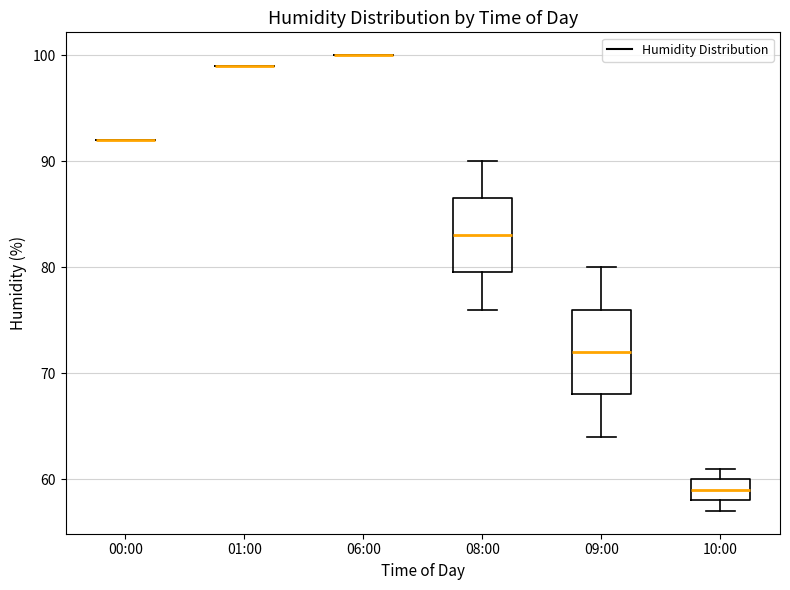

Reading left to right, read every box against the y-axis: the position of its median line, the range the box covers, and the ends of its whiskers. The values are not printed on the chart, so give them approximately, as read against the axis.

00:00: box collapsed to a line at 92, whiskers 92 to 92
01:00: box collapsed to a line at 99, whiskers 99 to 99
06:00: box collapsed to a line at 100, whiskers 100 to 100
08:00: median 83, box 80 to 87, whiskers 76 to 90
09:00: median 72, box 68 to 76, whiskers 64 to 80
10:00: median 59, box 58 to 60, whiskers 57 to 61